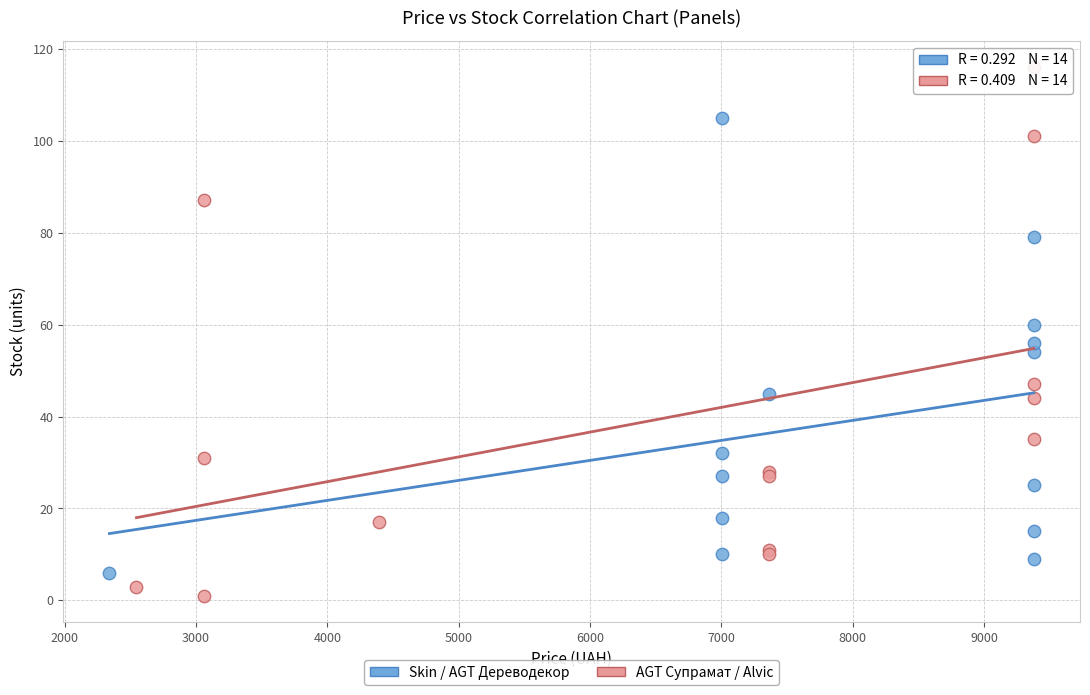

Which series has the largest Y range (max minus min)?

AGT Супрамат / Alvic